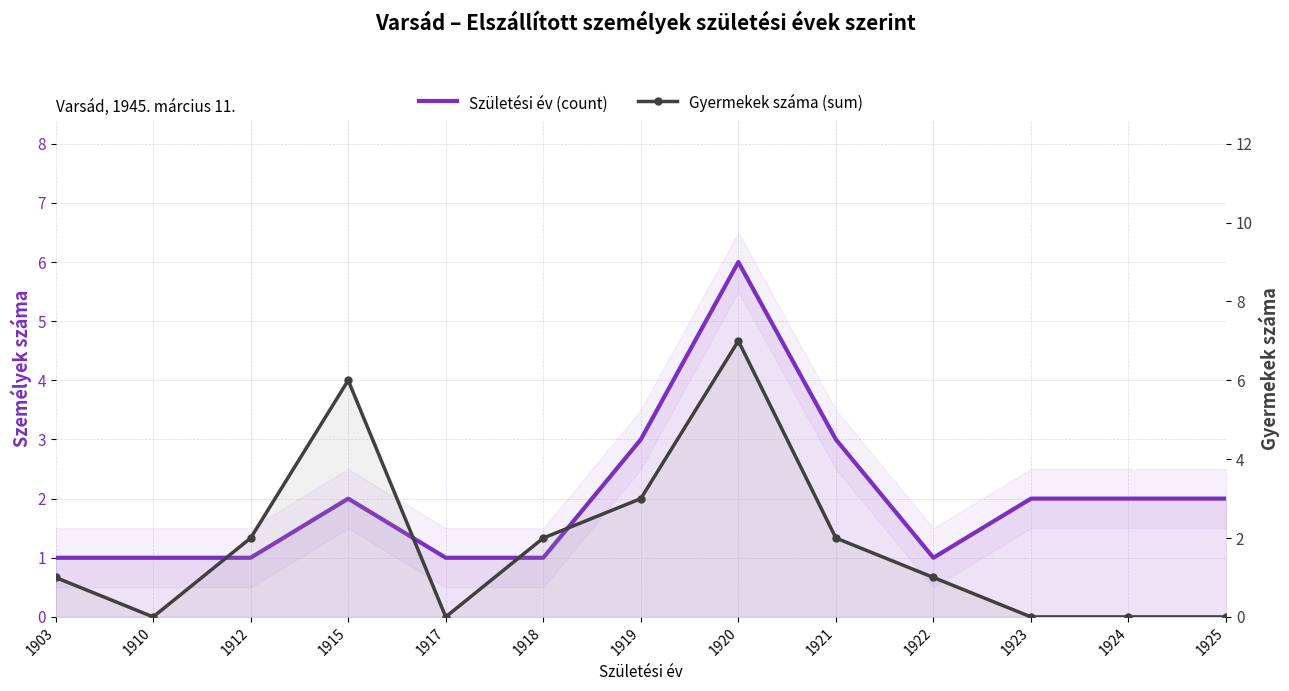

At which category does Születési év (count) reach its first local valley?

1922